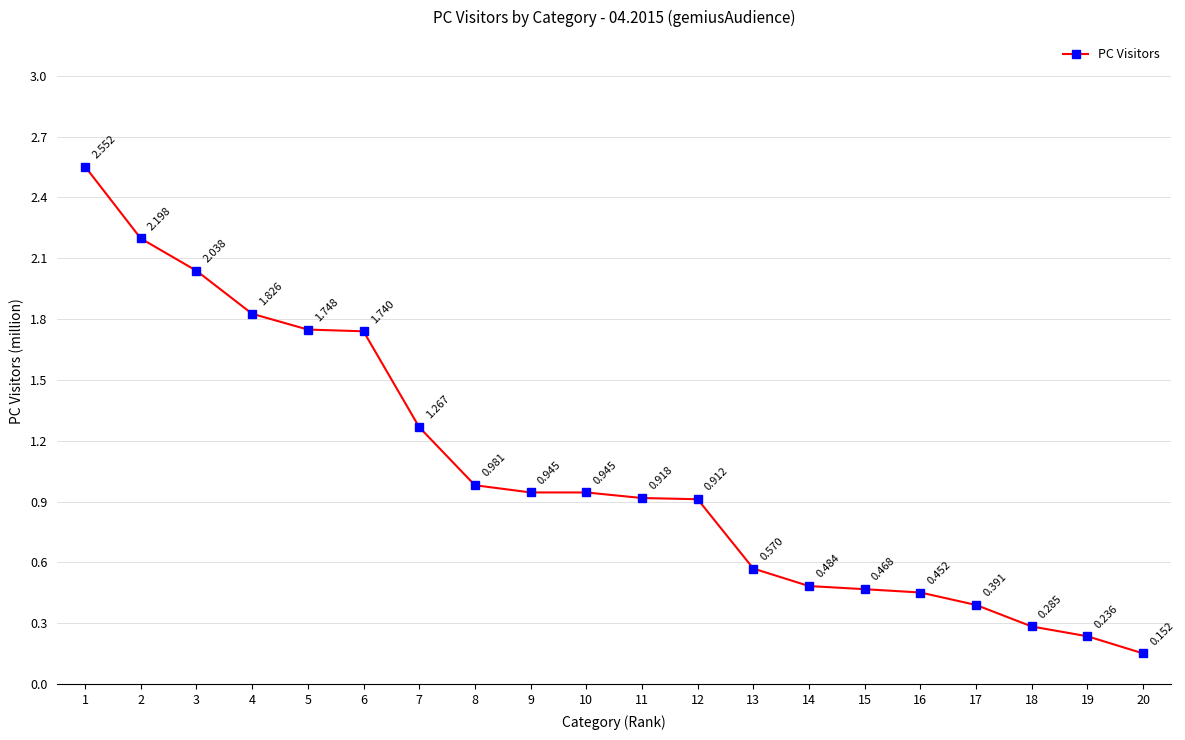

What is the sum of the values at 10 and 14?

1.4